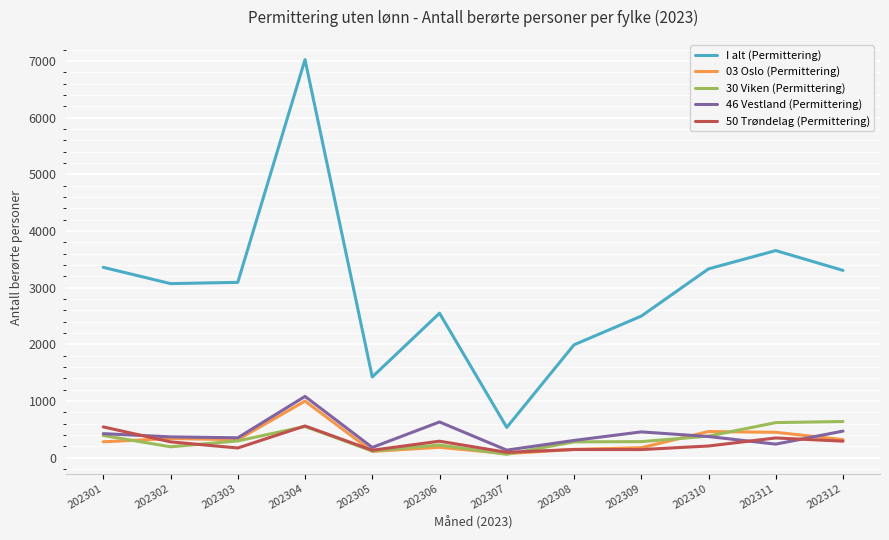

At how many categories does at least one series exceed 2341?

9